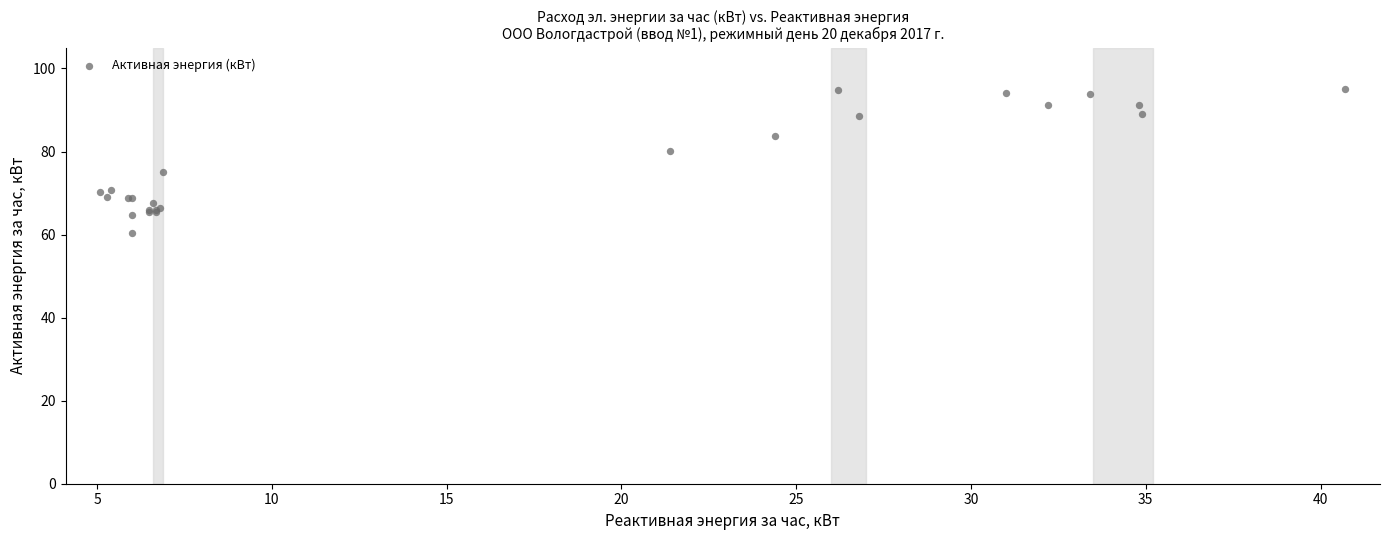

What Y value in the scatter plot is closest to 77?

75.1